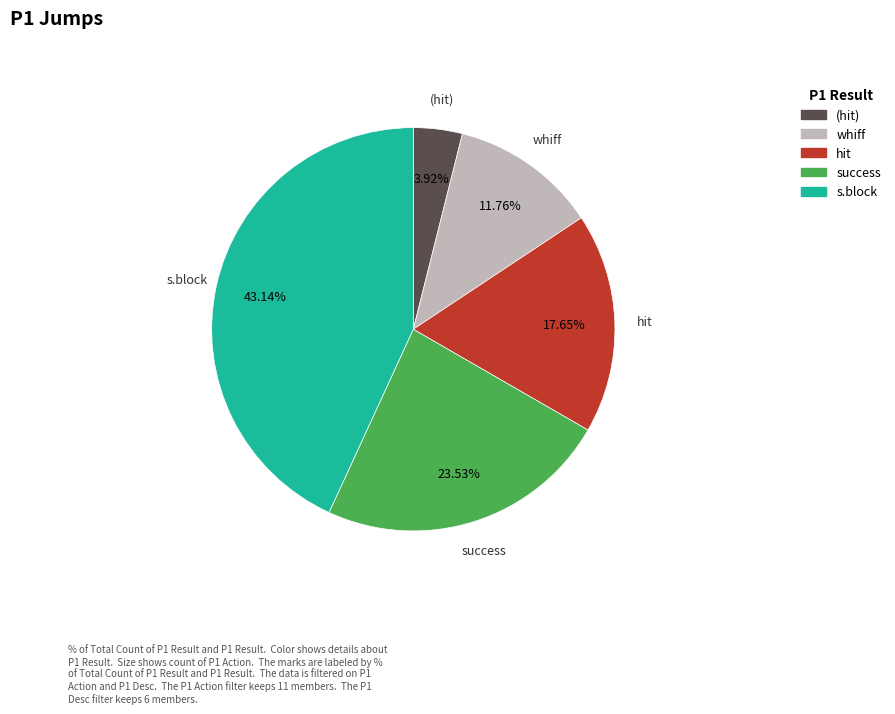

Is there any slice that represents more than half of the pie?

No